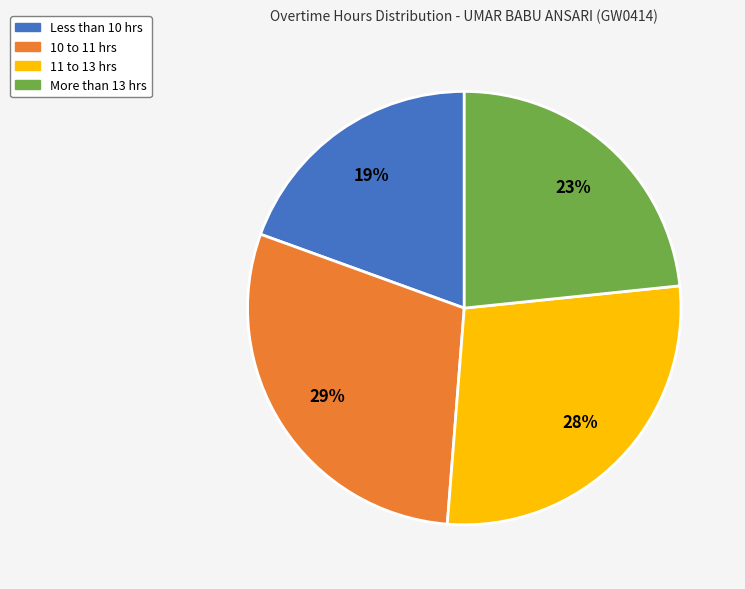

What percentage is the More than 13 hrs slice, to the nearest percent?

23%